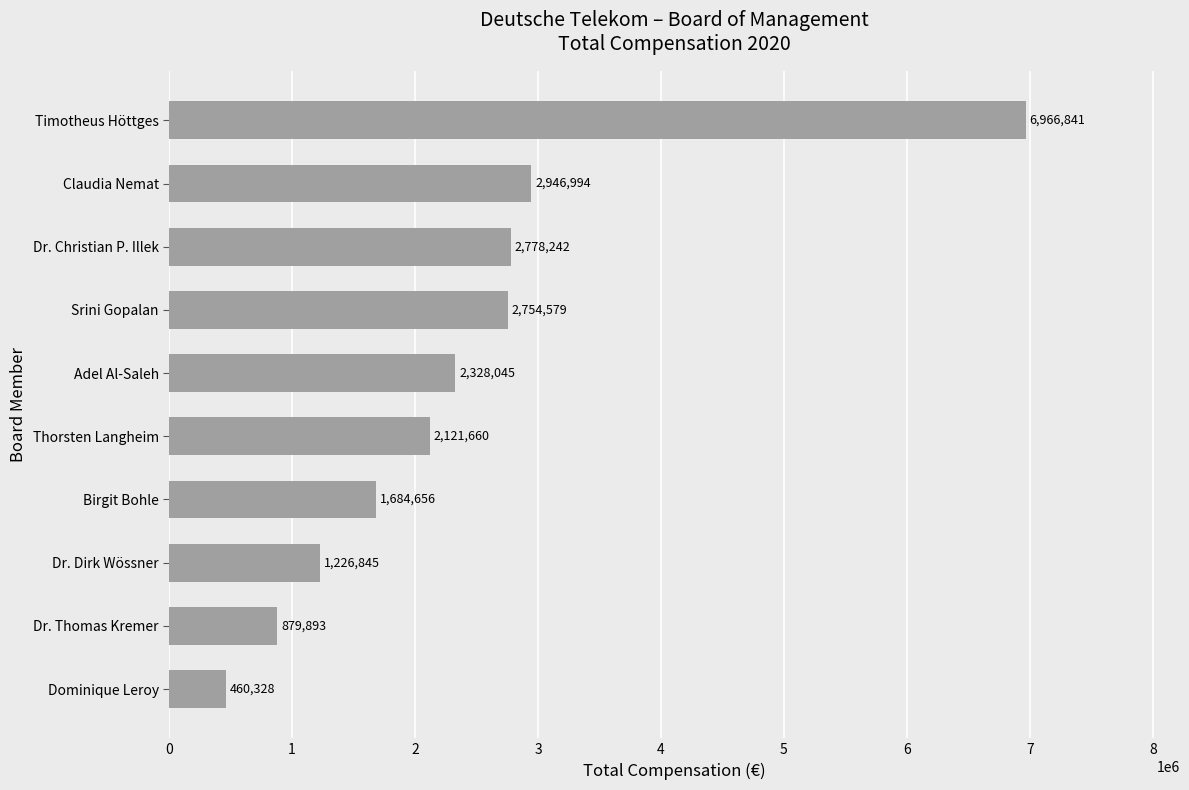

Reading bottom to top, extract all data points from this chart.

Dominique Leroy=460328	Dr. Thomas Kremer=879893	Dr. Dirk Wössner=1226845	Birgit Bohle=1684656	Thorsten Langheim=2121660	Adel Al-Saleh=2328045	Srini Gopalan=2754579	Dr. Christian P. Illek=2778242	Claudia Nemat=2946994	Timotheus Höttges=6966841